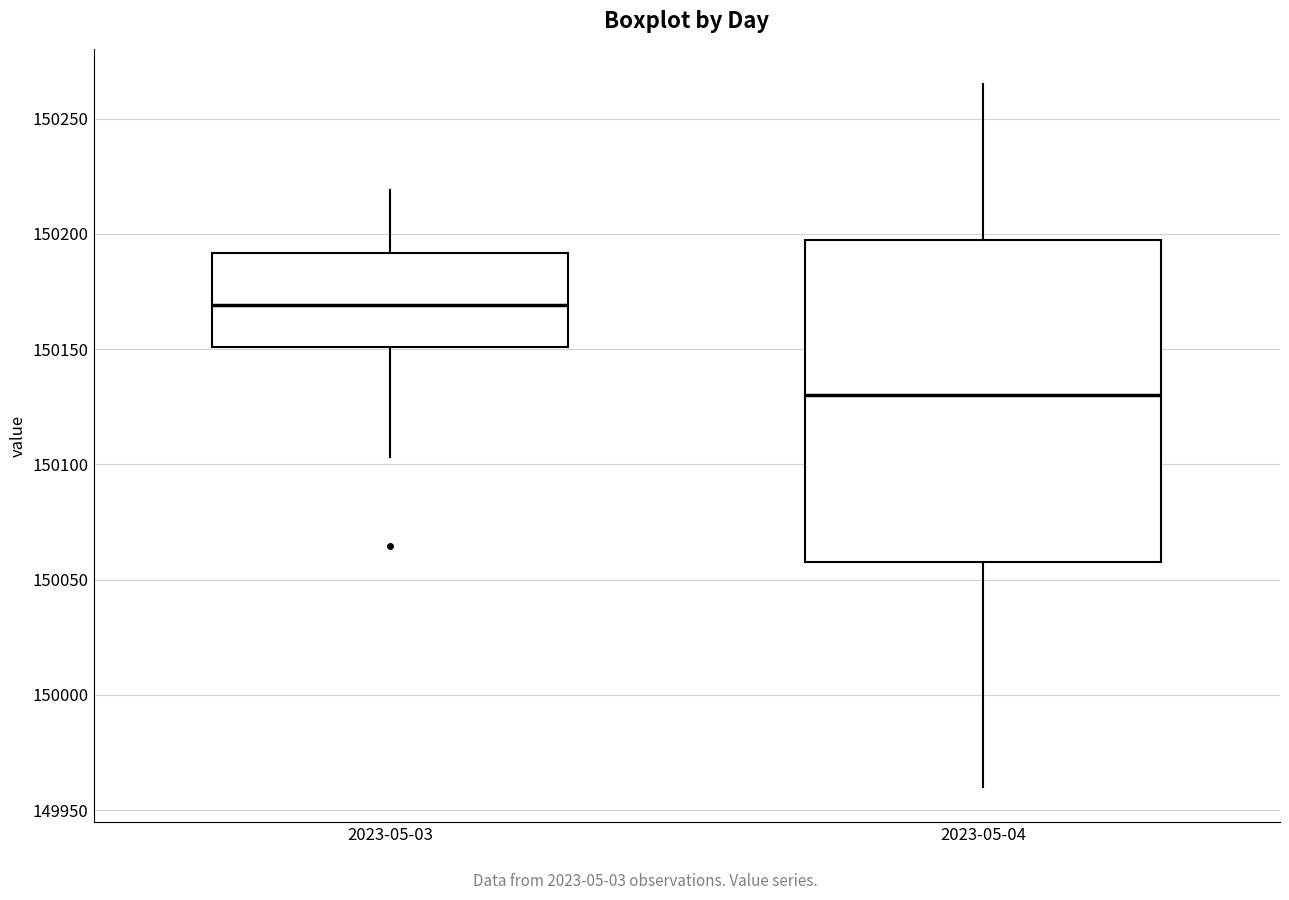

Which box's median line is the highest?

2023-05-03